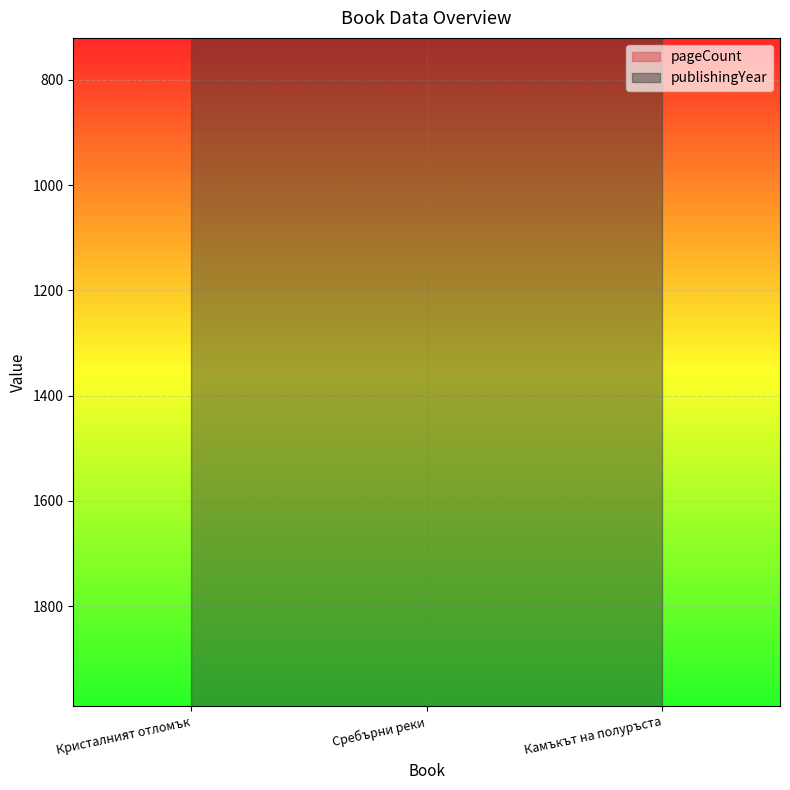

The chart shows a value of 124 at Сребърни реки. True or false?

False